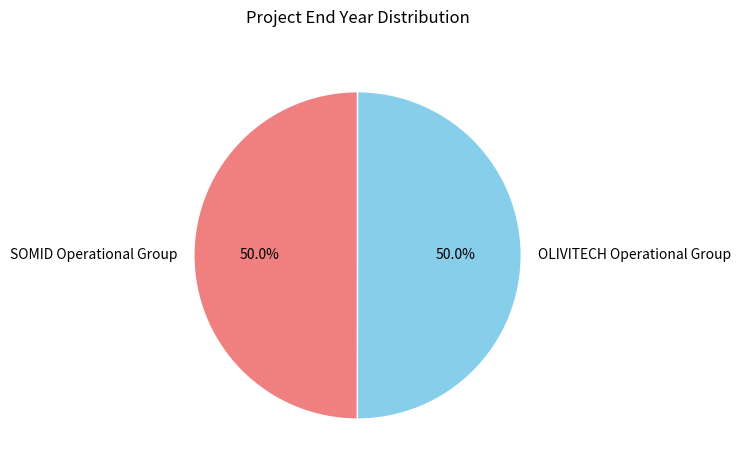

Approximately how many times larger is the value at OLIVITECH Operational Group compared to SOMID Operational Group?

1.0